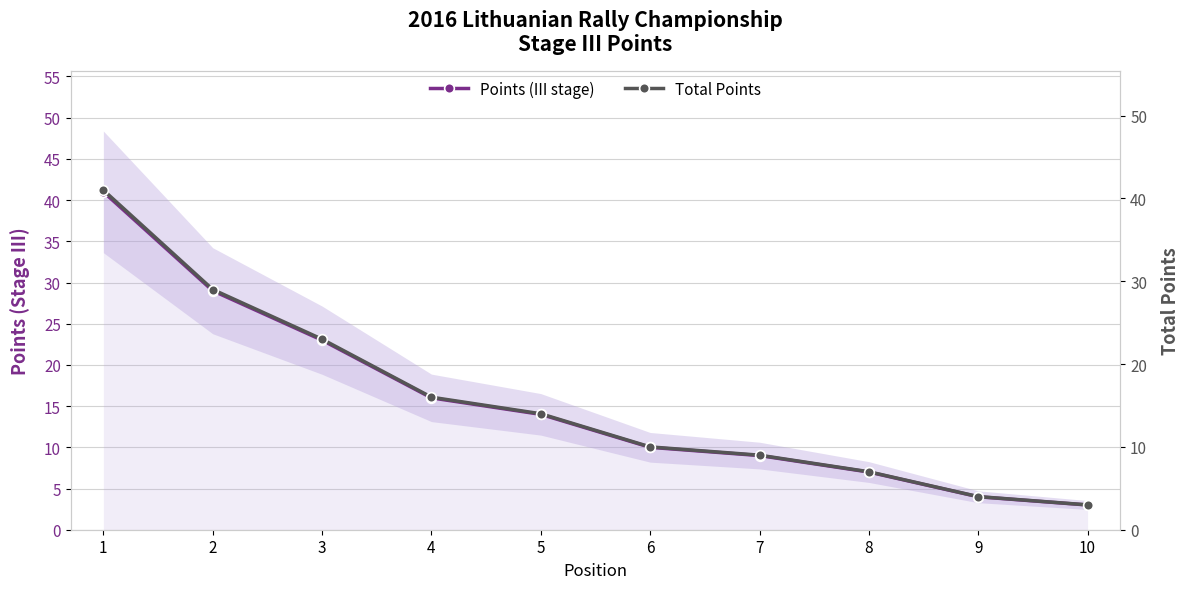

Is it true that Total Points equals 7 at 8?

True